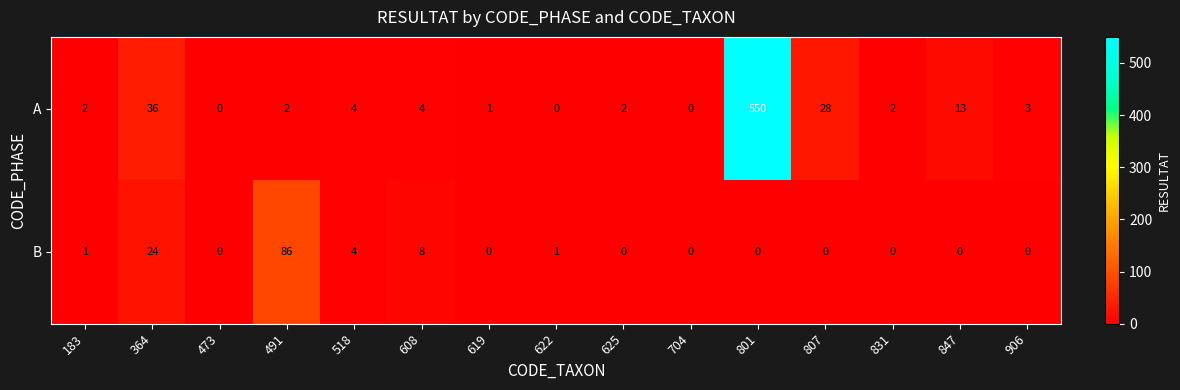

What is the spread (max minus min) of values at 619?

1